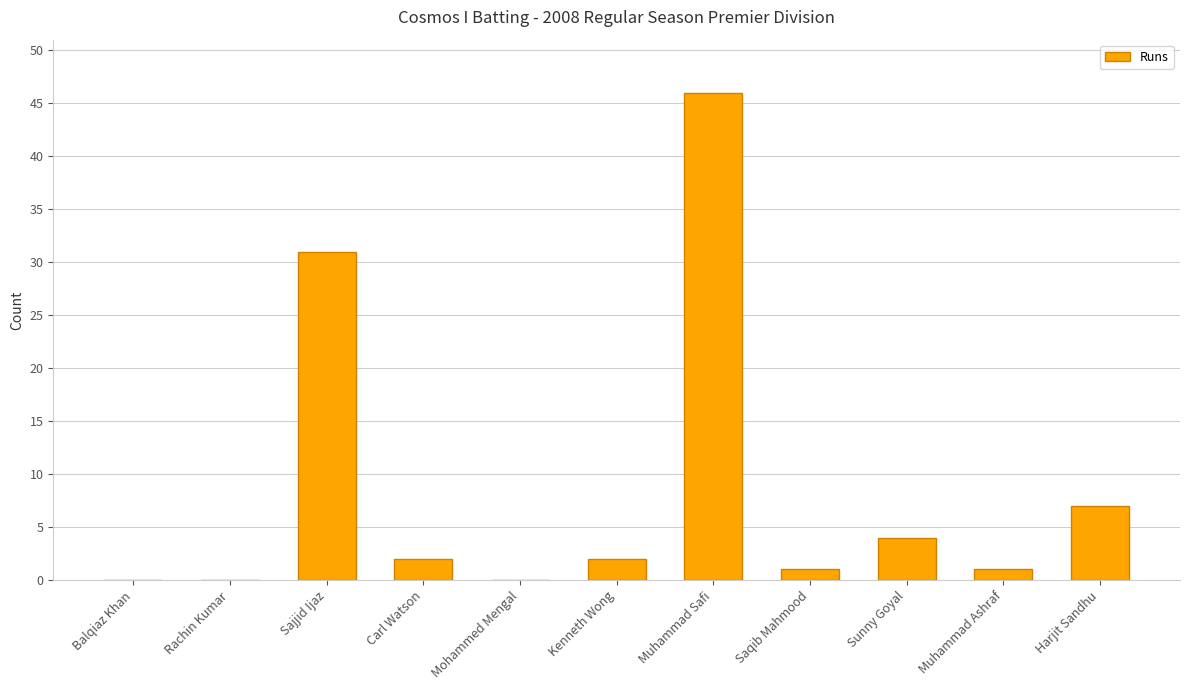

How many distinct data groups are displayed?

1